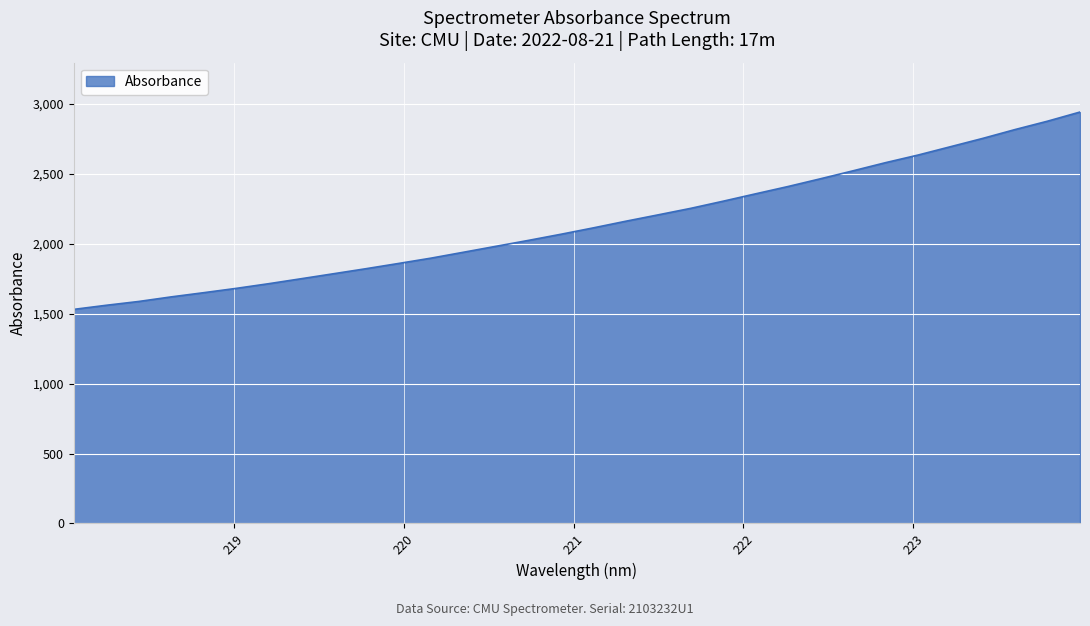

What is the average value?

2143.4